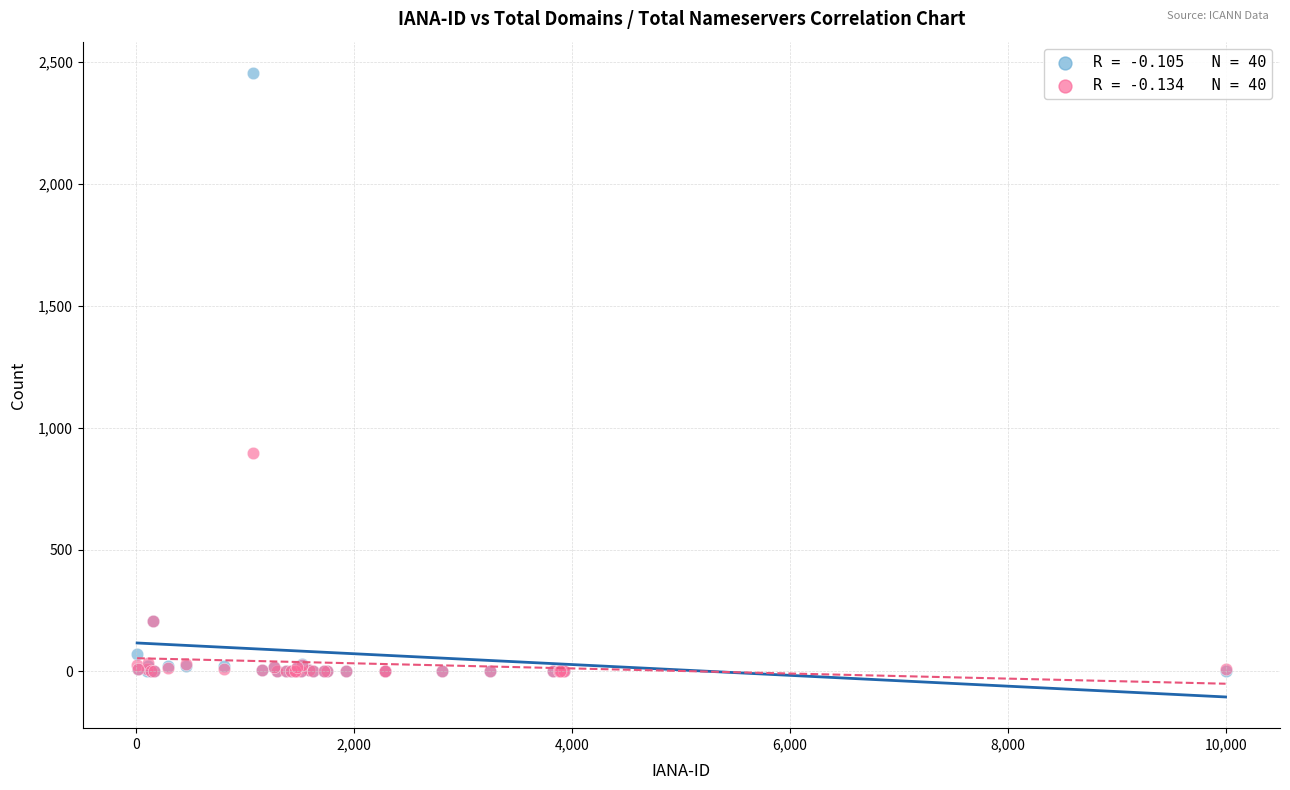

Across all series, what Y value is closest to 1228?

896